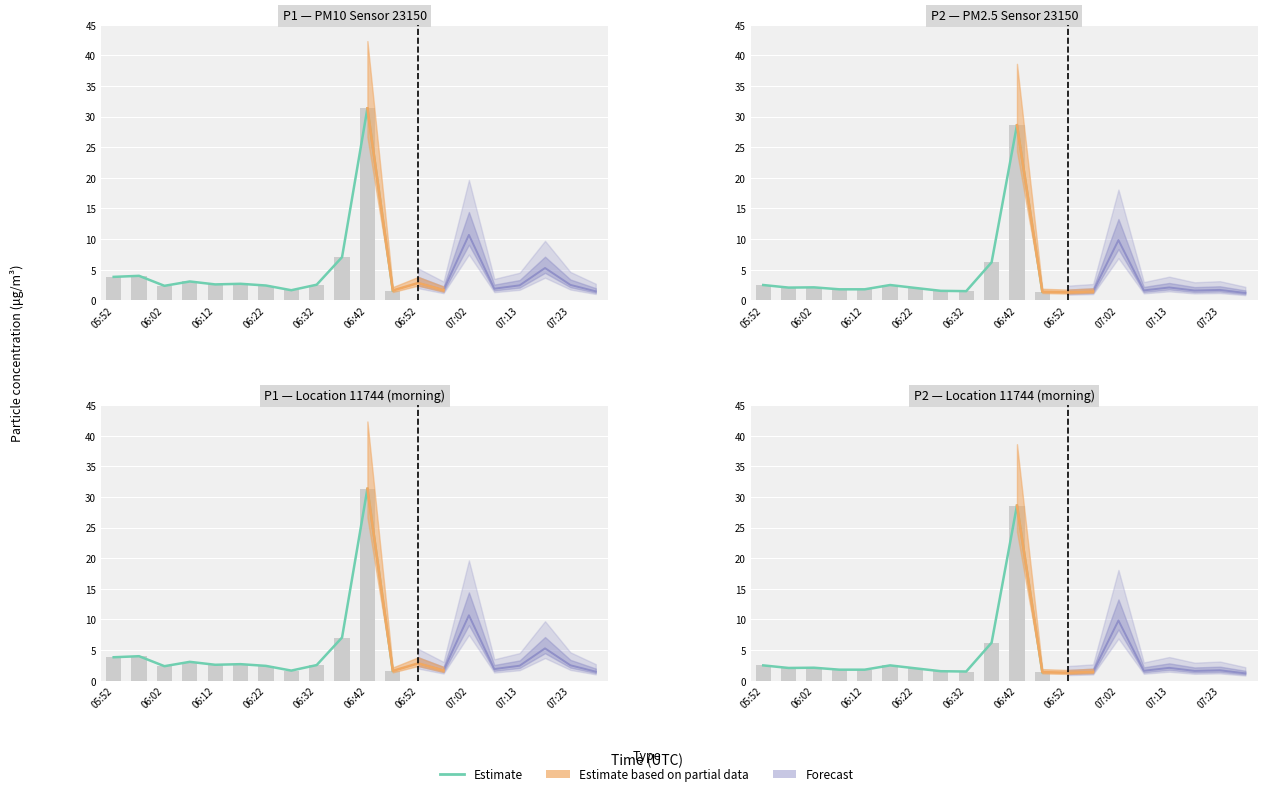

What is the difference between the second highest and second lowest values?

4.7